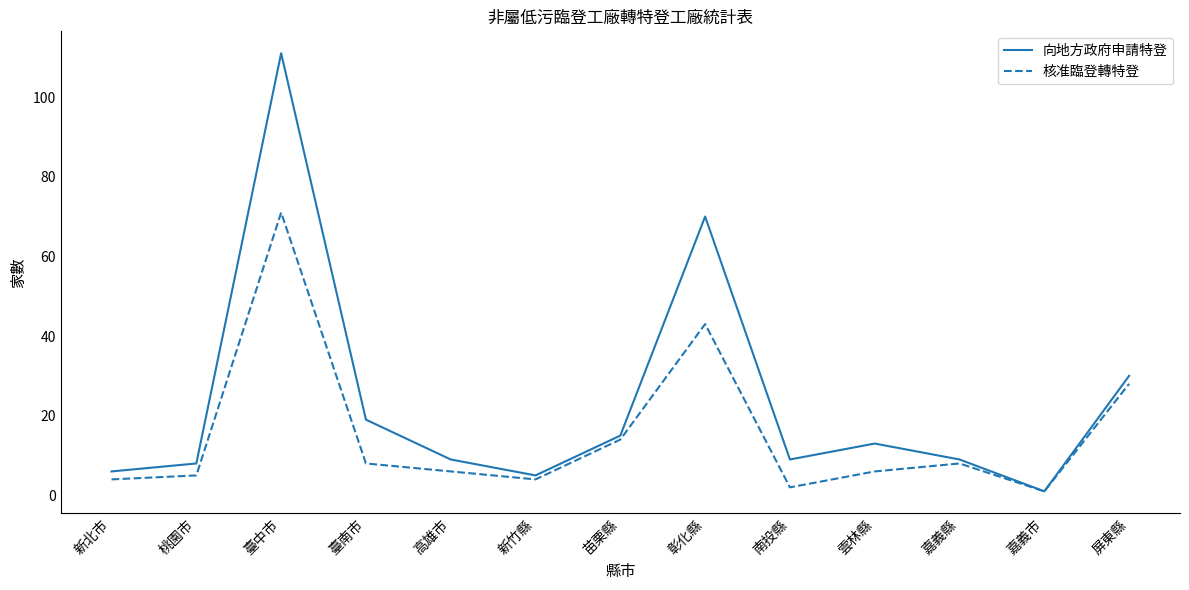

Rank the series at 雲林縣 from lowest to highest value.

核准臨登轉特登, 向地方政府申請特登